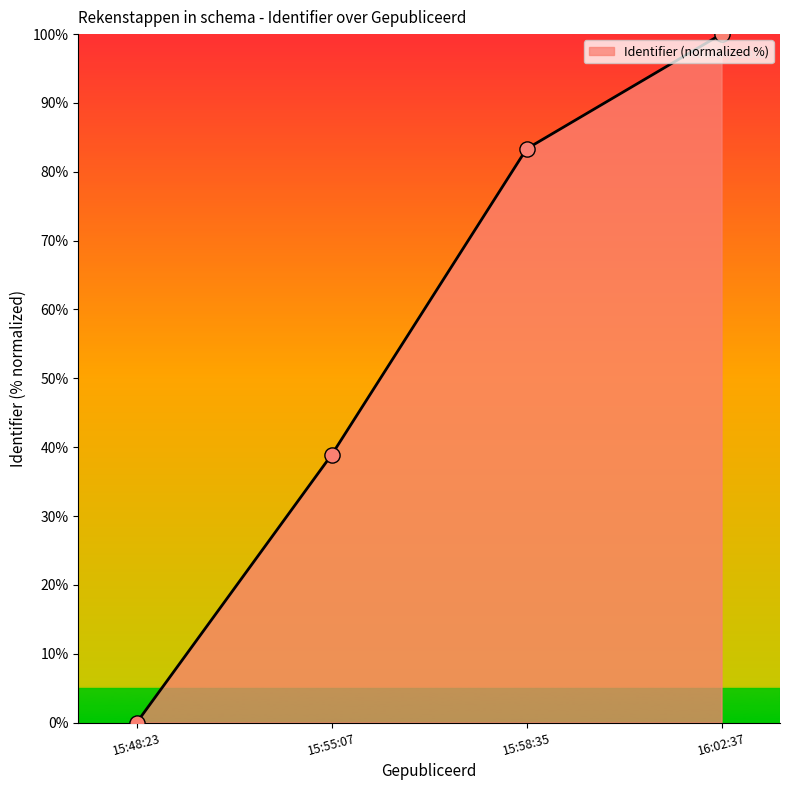

What is the ratio of the value at 15:55:07 to the value at 15:58:35?

0.5